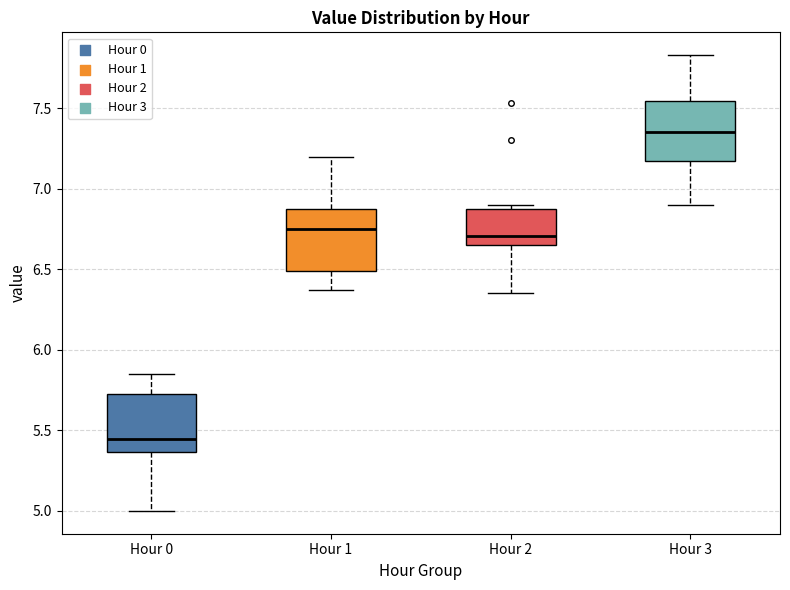

Where does the upper whisker of the box for Hour 3 end on the y-axis? The values are not printed on the chart, so give them approximately, as read against the axis.

7.85